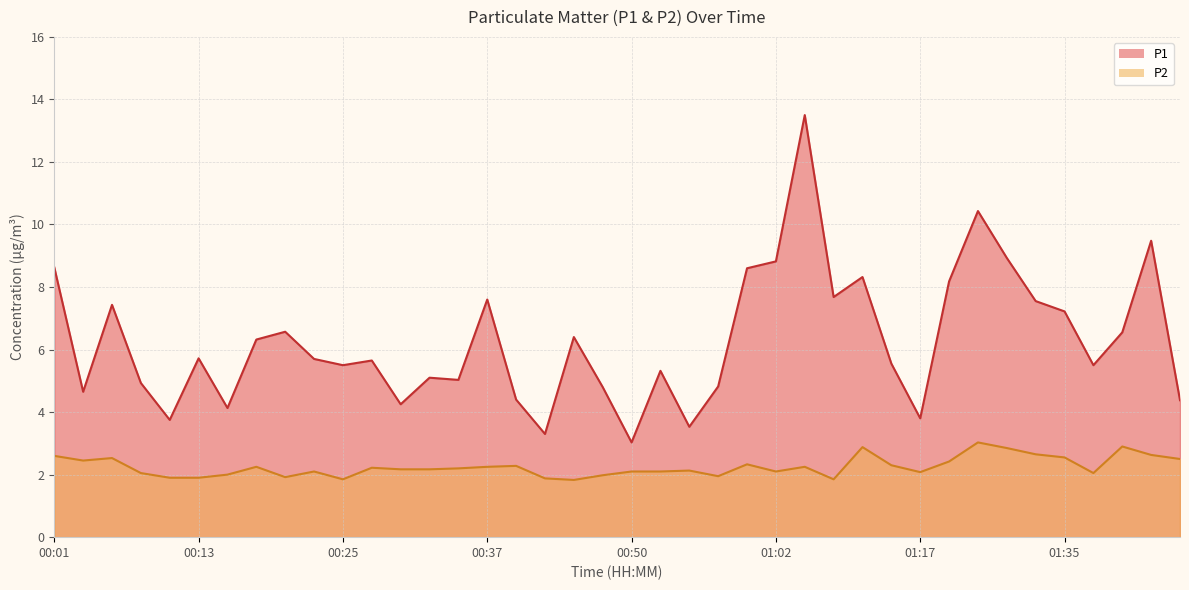

Where does the P2 series first go above 2?

00:01